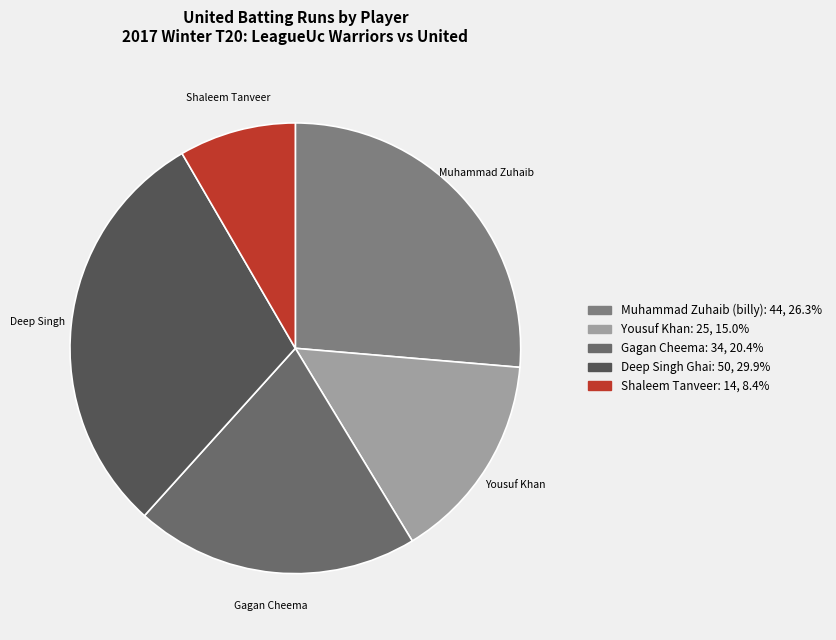

Count the number of slices in the pie.

5